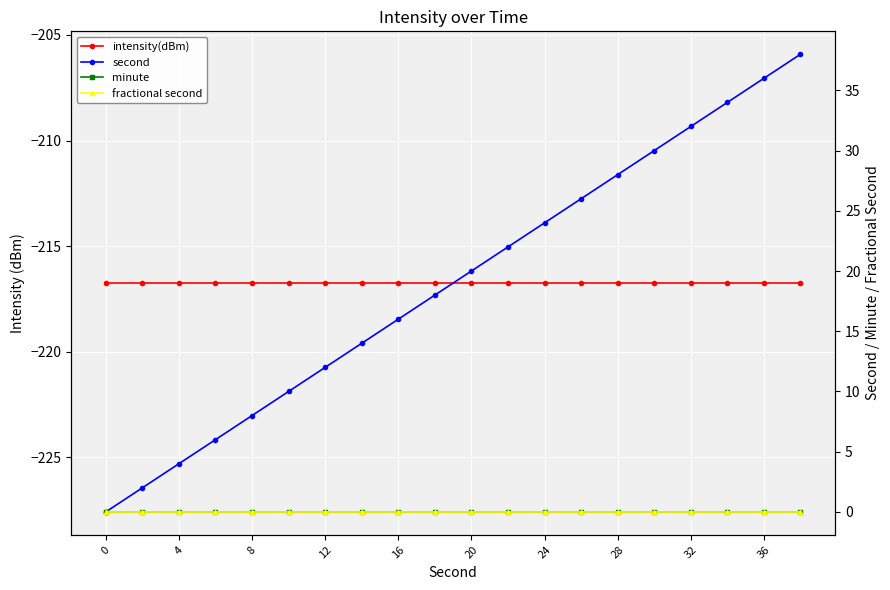

What is the minimum value shown in the chart?

-216.7